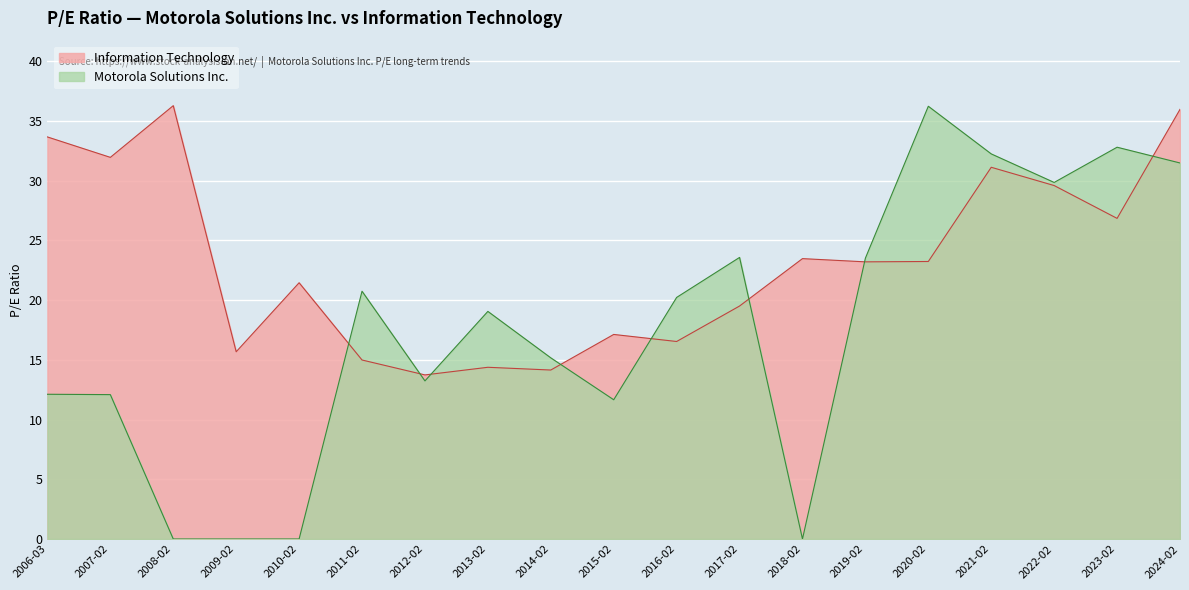

How many lines are shown in the chart?

2